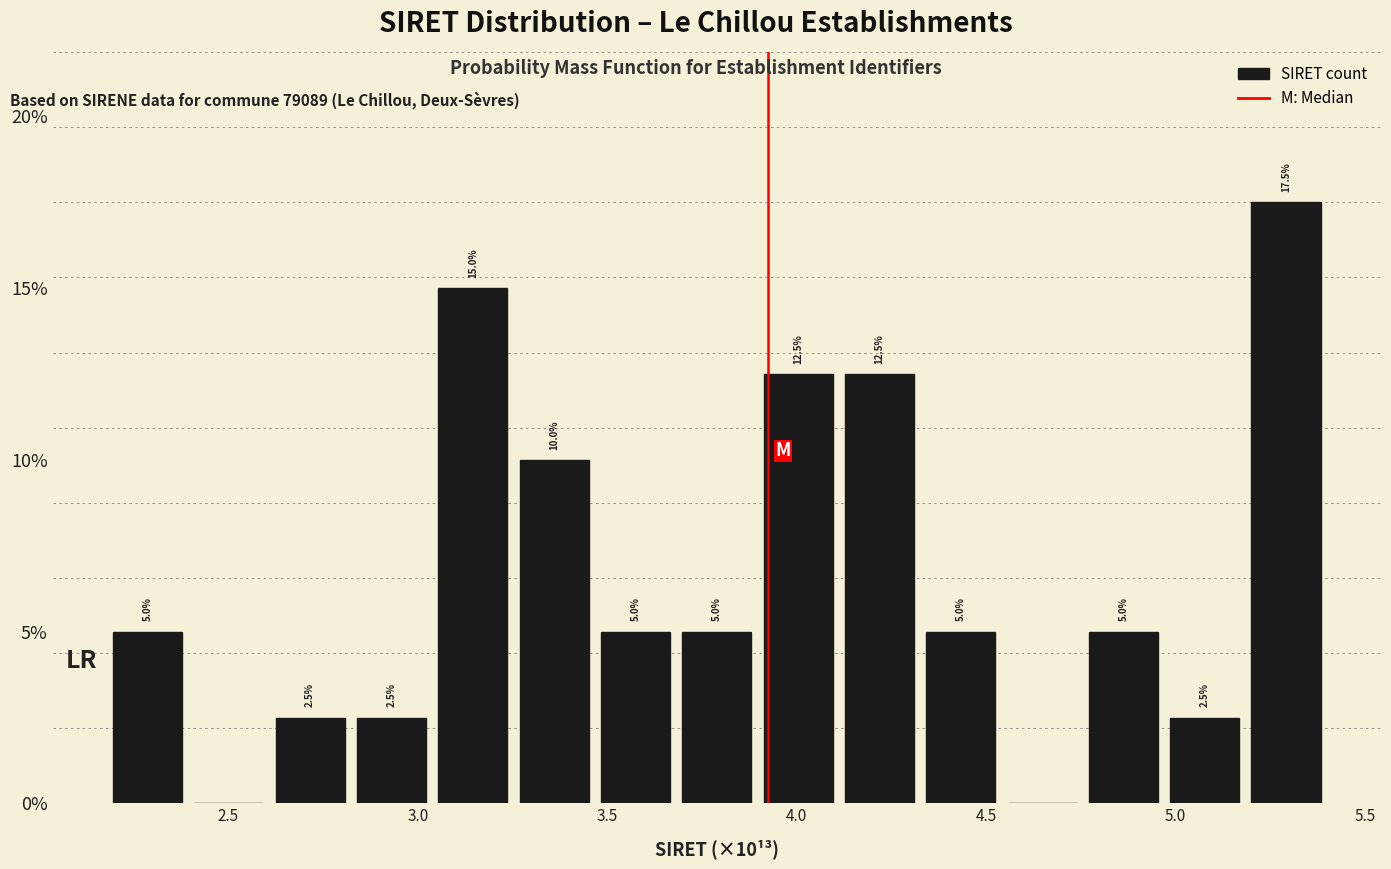

Which range on the x-axis has the tallest bar?

5.20 to 5.40